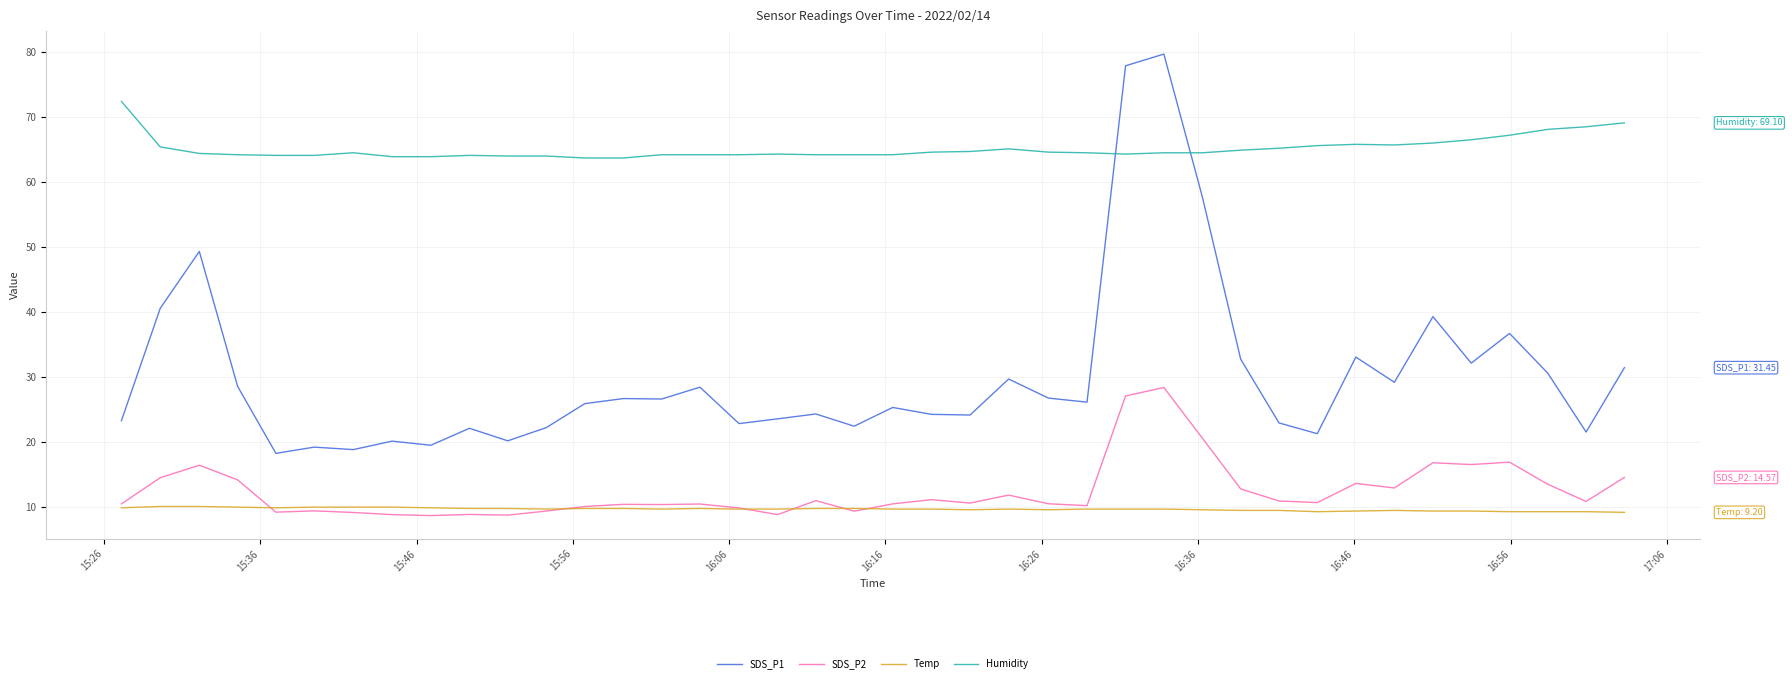

Which series has the largest total across all categories?

Humidity